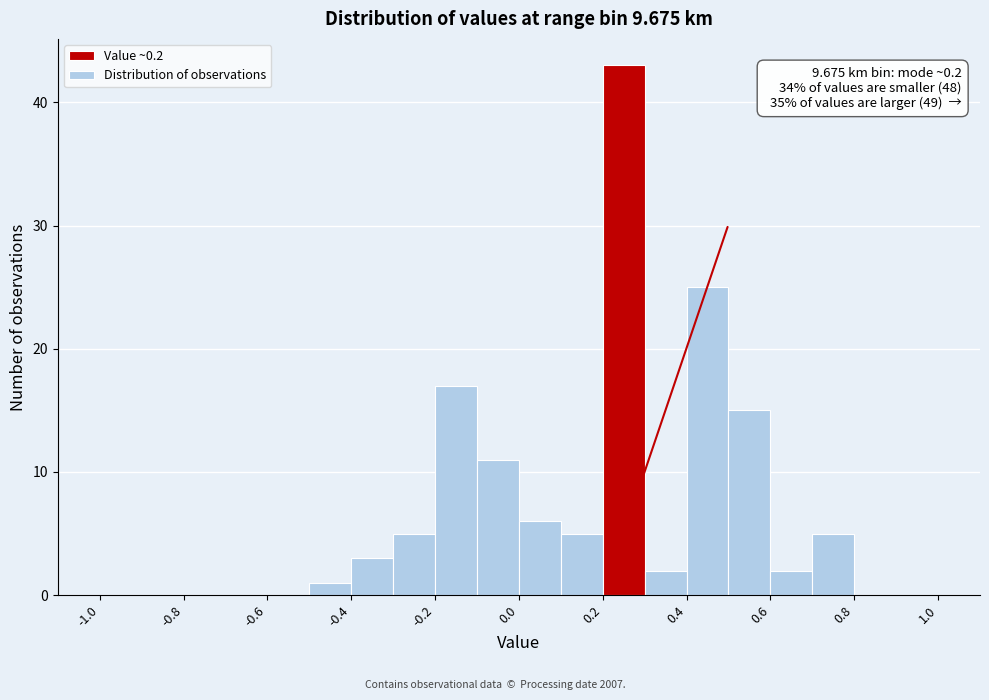

Which range on the x-axis has the tallest bar?

0.2 to 0.3